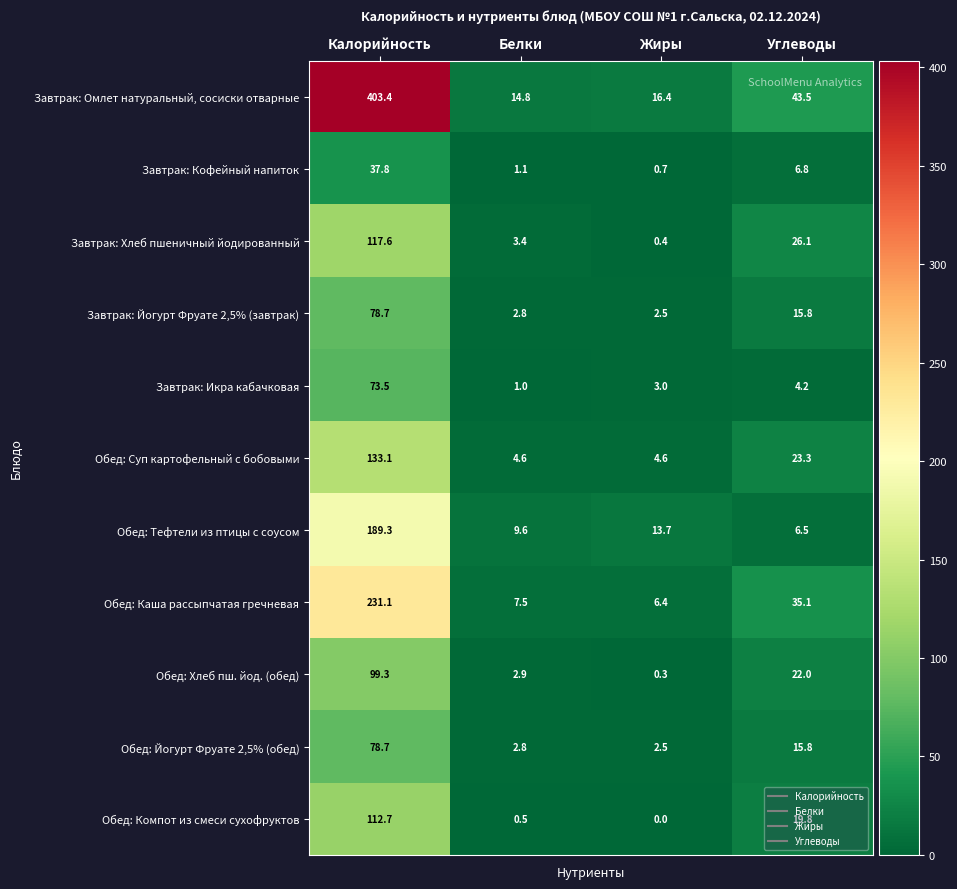

List the labels in order of Обед: Каша рассыпчатая гречневая value, smallest first.

Жиры, Белки, Углеводы, Калорийность